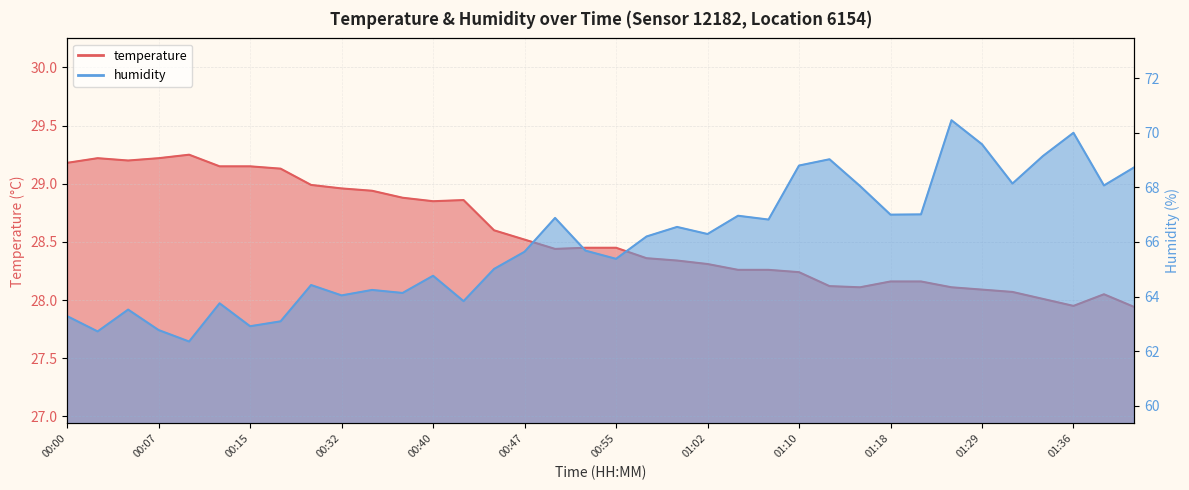

Which category has the highest value across all series?

01:26